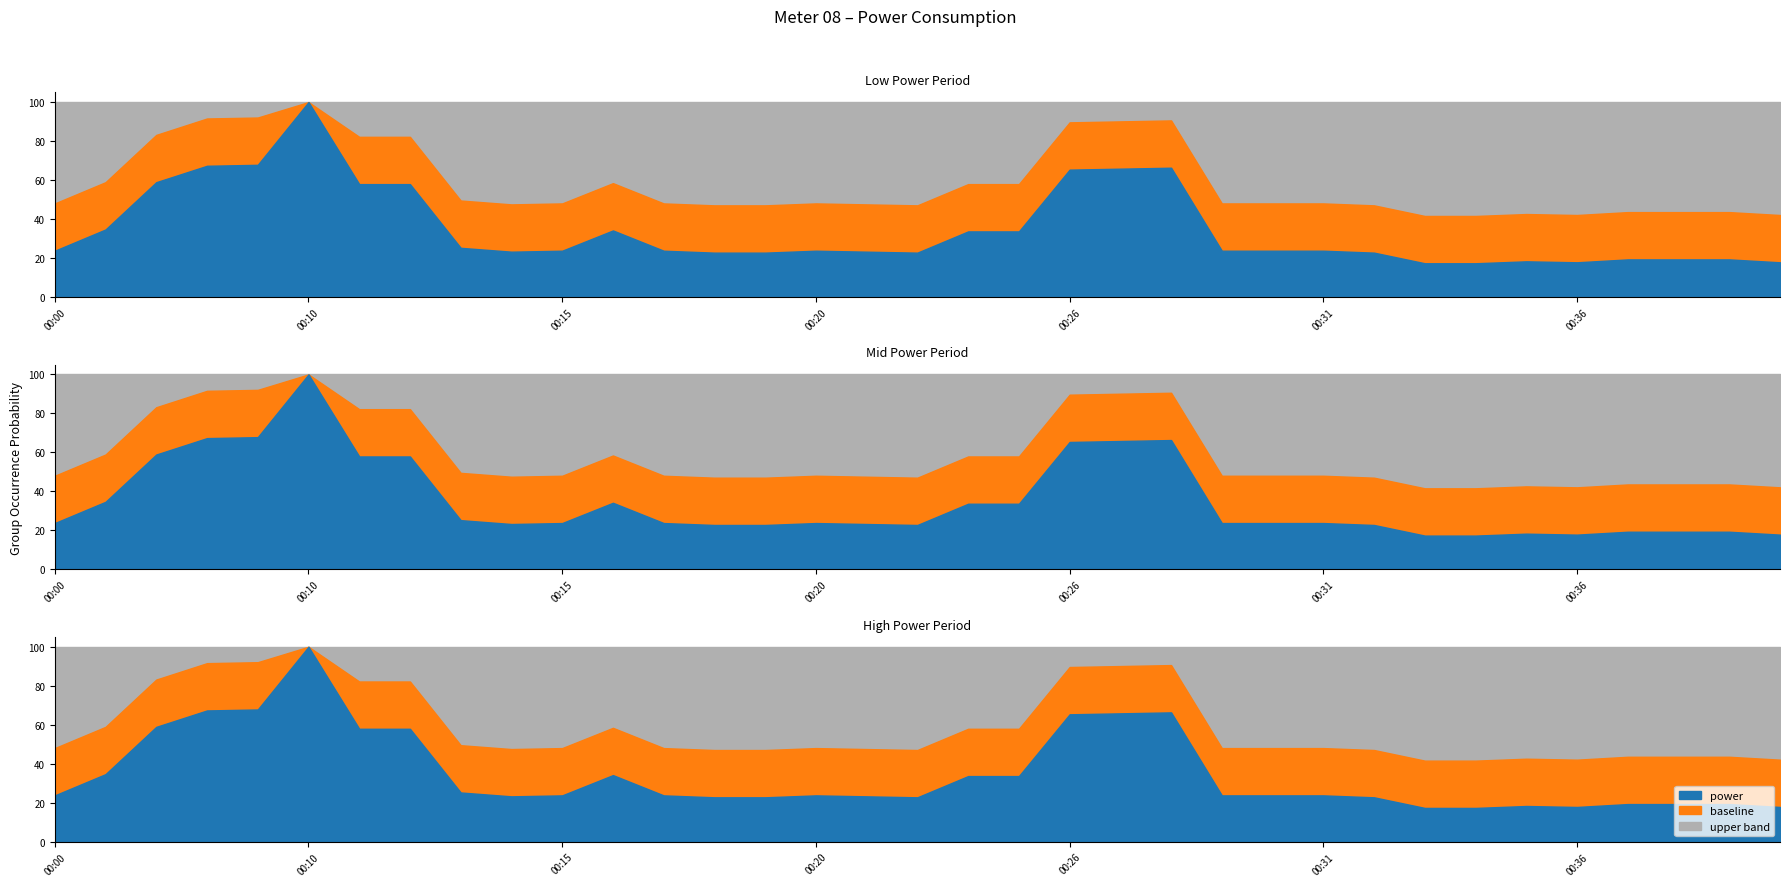

At how many categories does at least one series exceed 0?

35